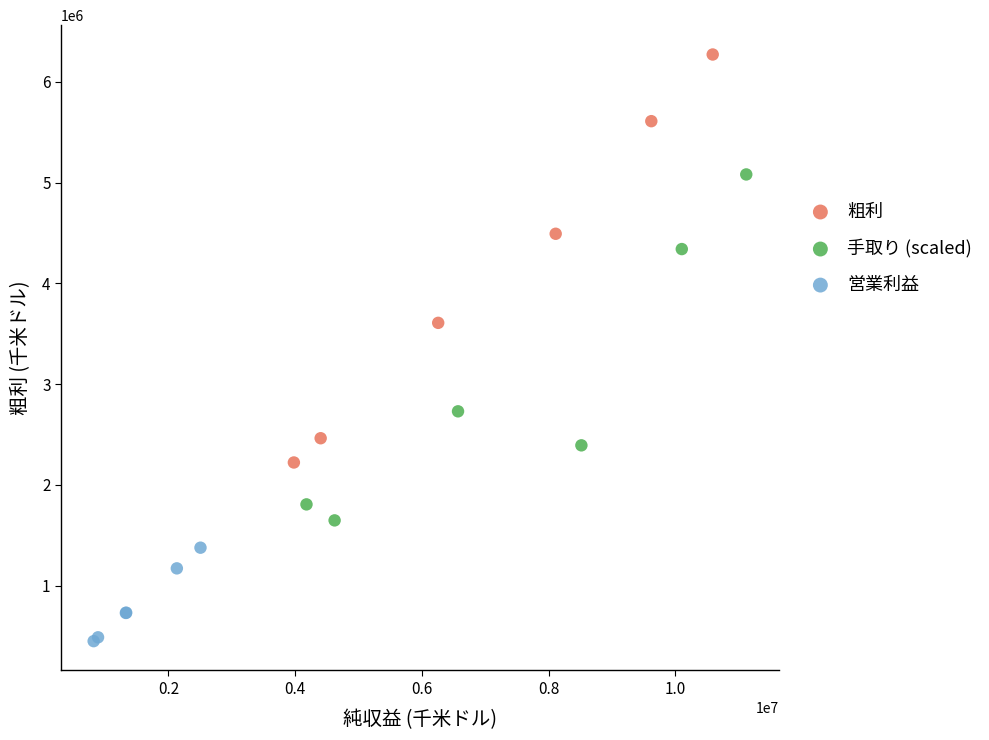

Which series contains the lowest Y value?

営業利益